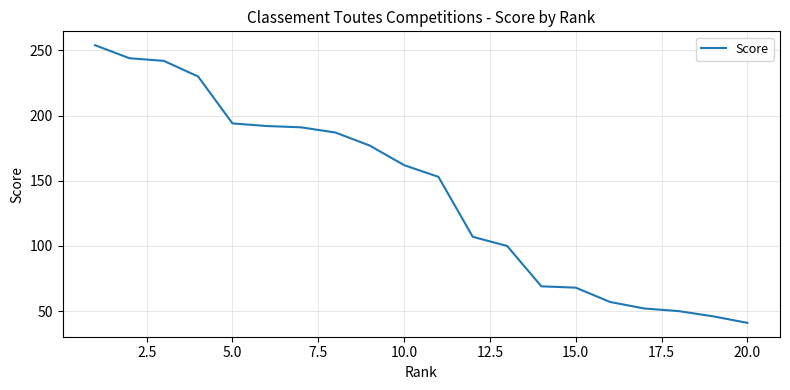

What is the difference between the maximum and minimum values?

213